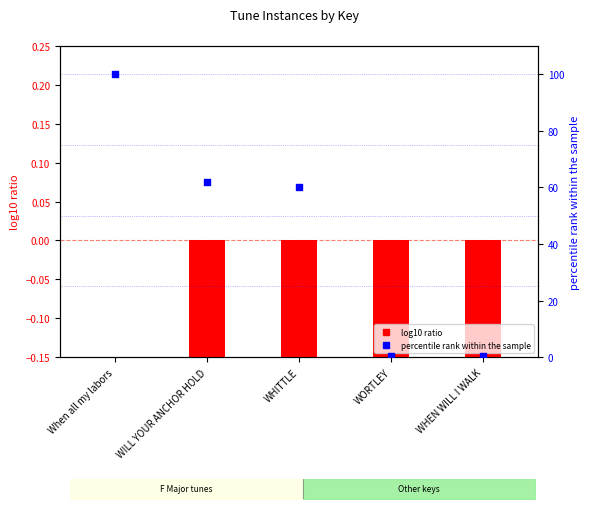

At which category is the sum across all series the highest?

When all my labors